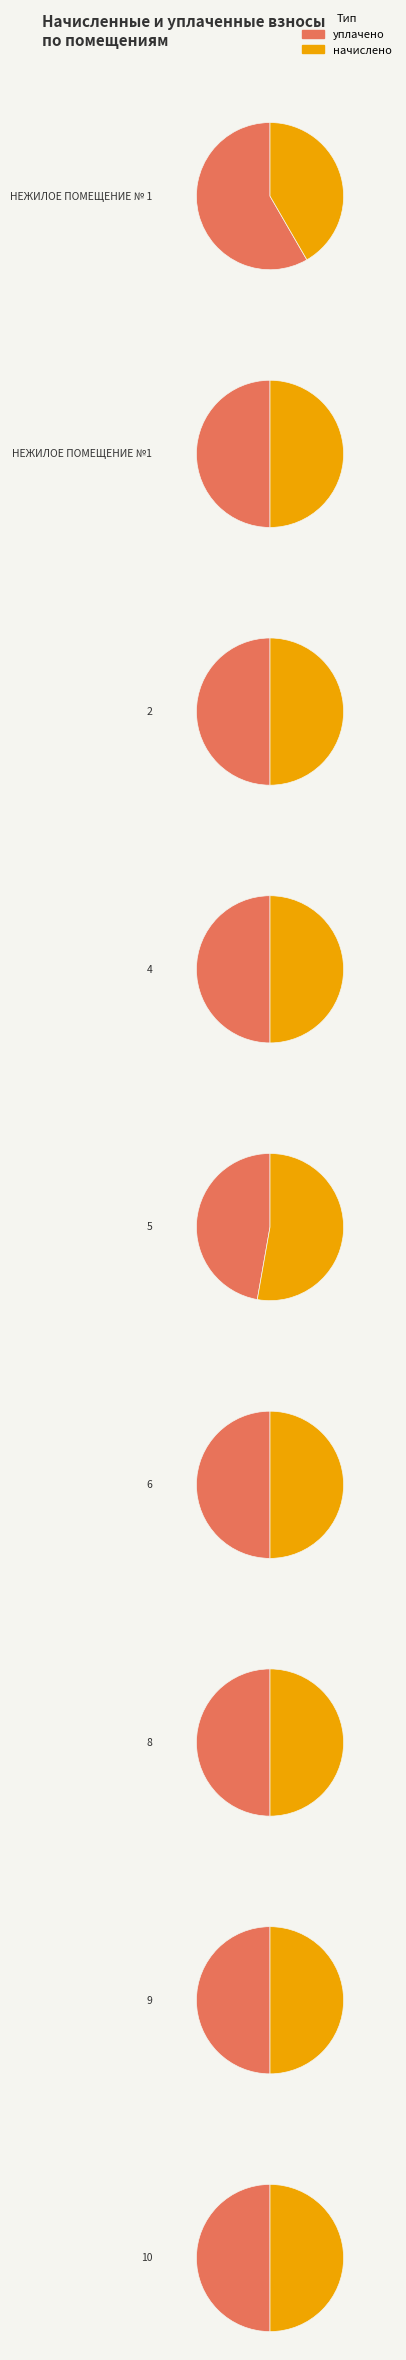

Approximately how many times larger is the value at 4 compared to 5?

4.1